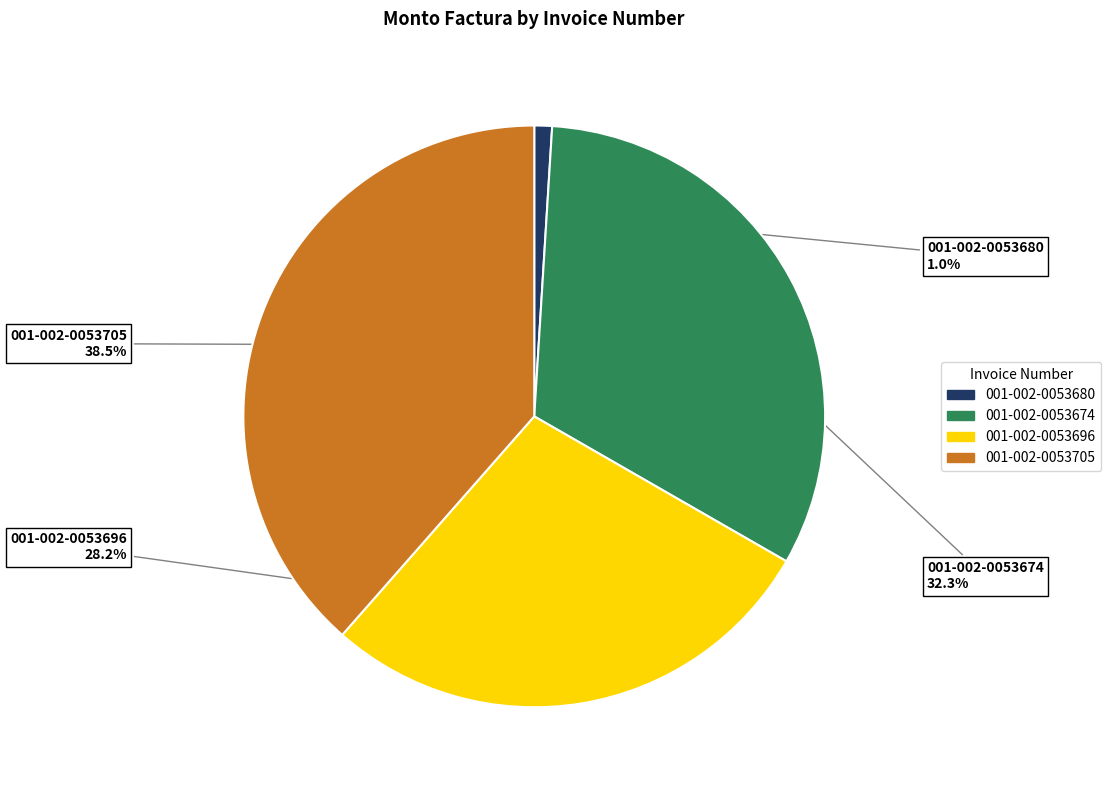

Which slice is the smallest?

001-002-0053680